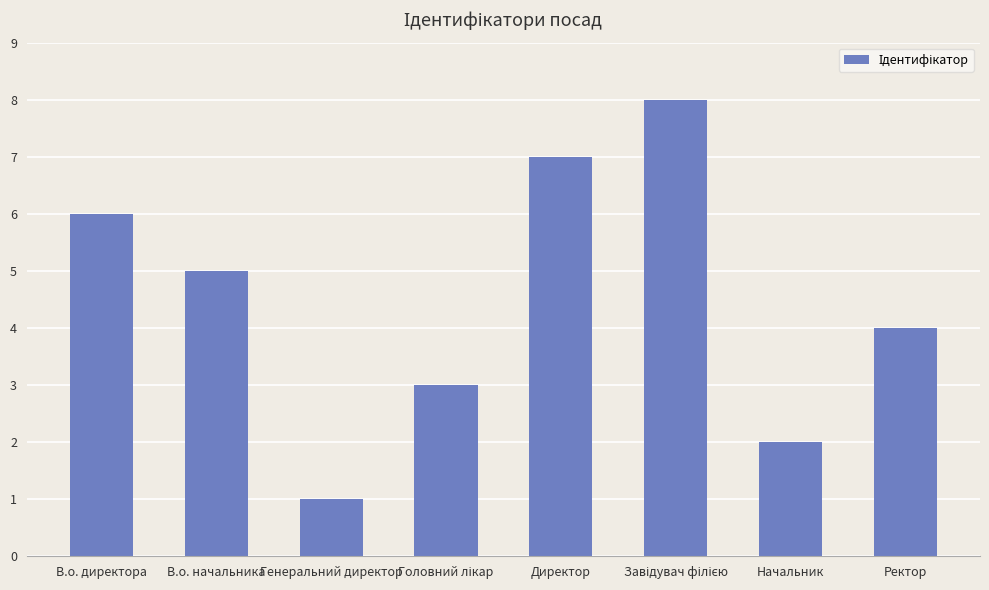

Which category has the lowest value across all series?

Генеральний директор